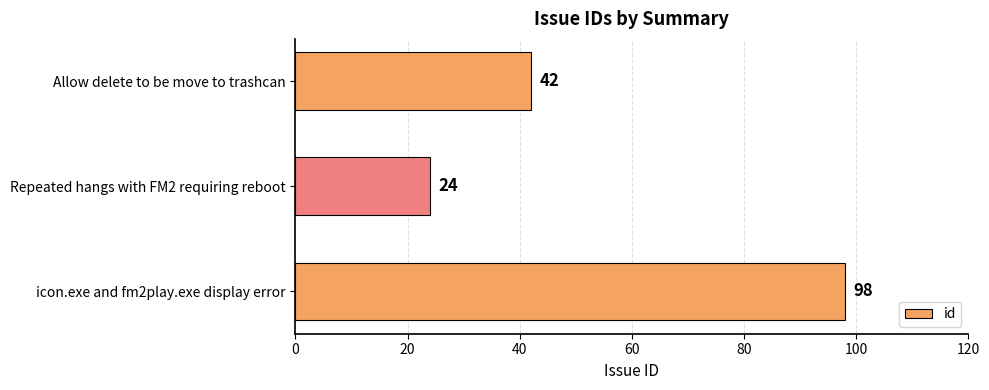

Where is the data nearest to the value 61?

Allow delete to be move to trashcan